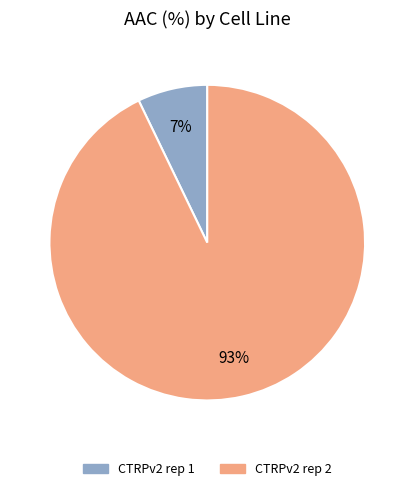

Between CTRPv2 rep 2 and CTRPv2 rep 1, which is larger?

CTRPv2 rep 2